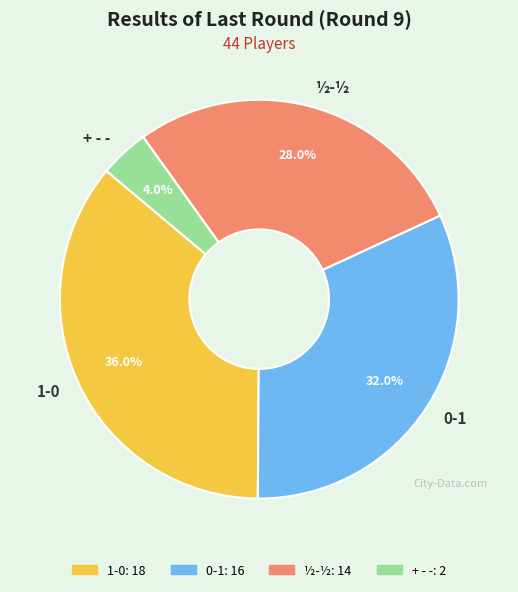

How many slices are in this pie chart?

4